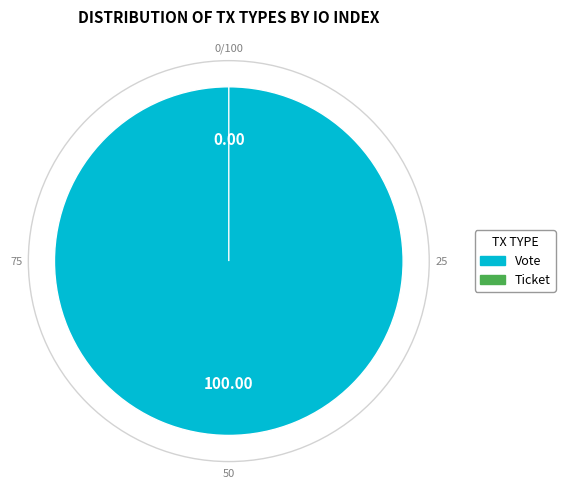

How many segments does this pie chart have?

2